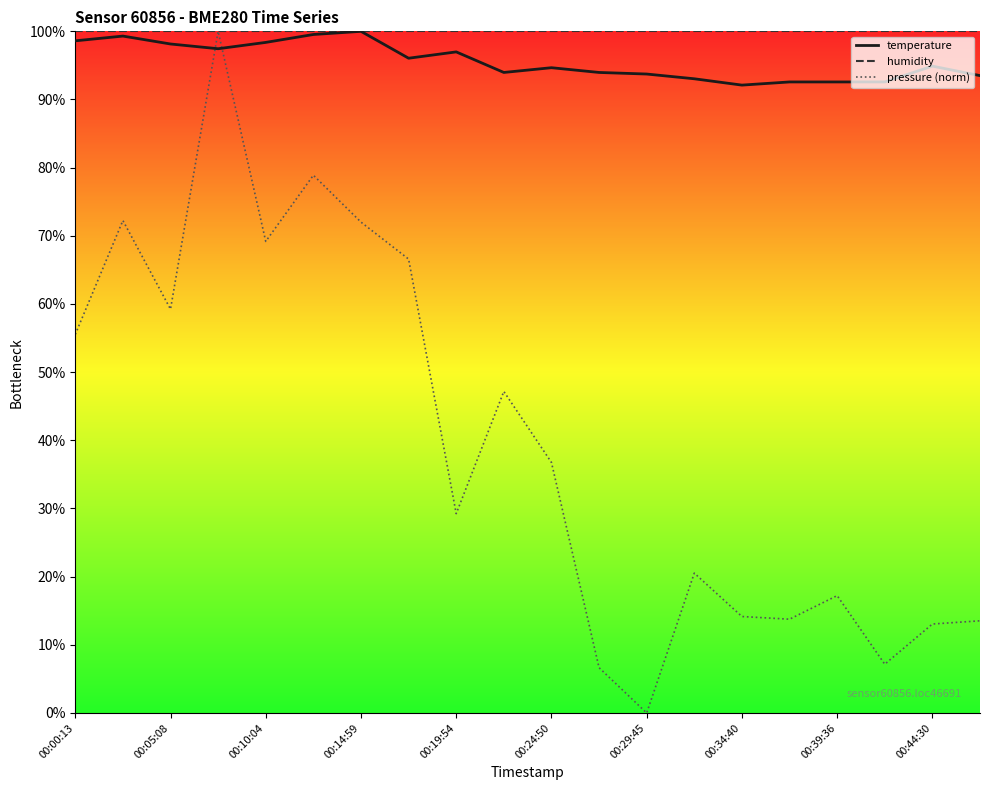

Which series has the widest spread of values?

pressure (norm)